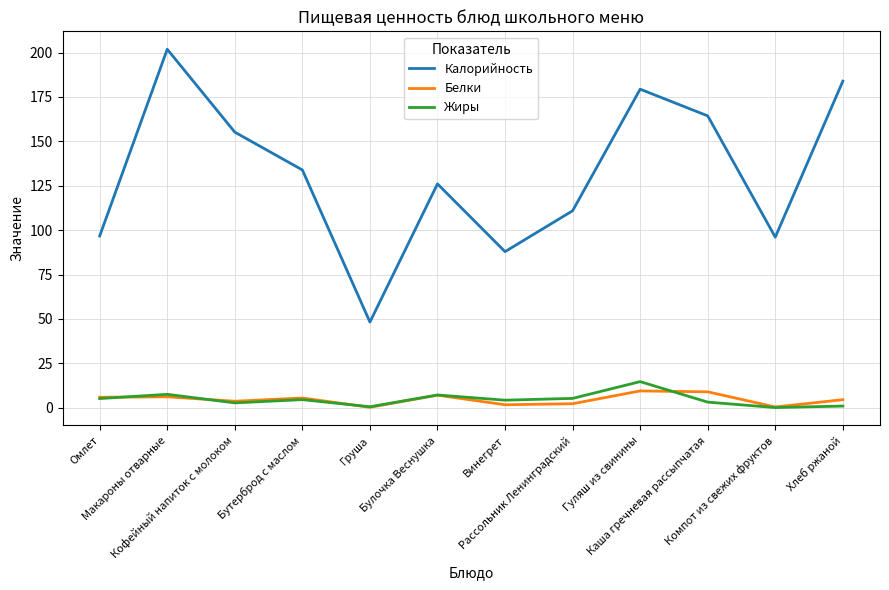

What is the greatest value displayed?

201.9